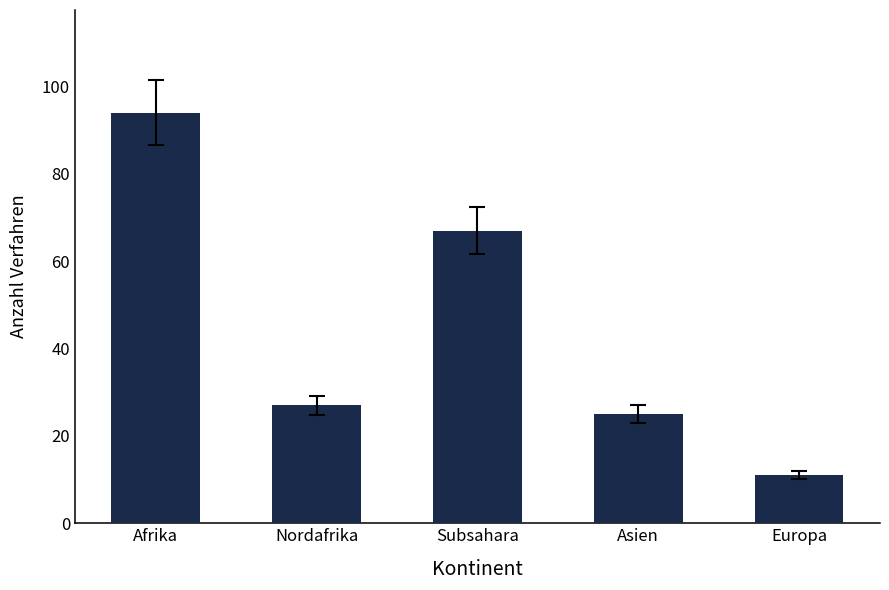

How many data points are less than 27?

2